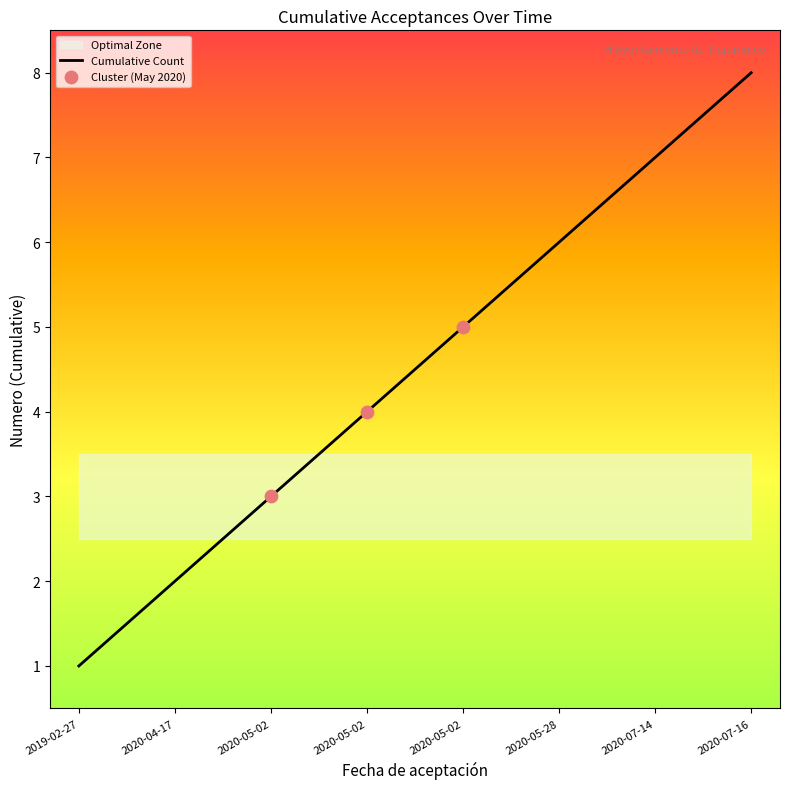

Which has a higher value, 2020-04-17 or 2020-05-02?

2020-05-02